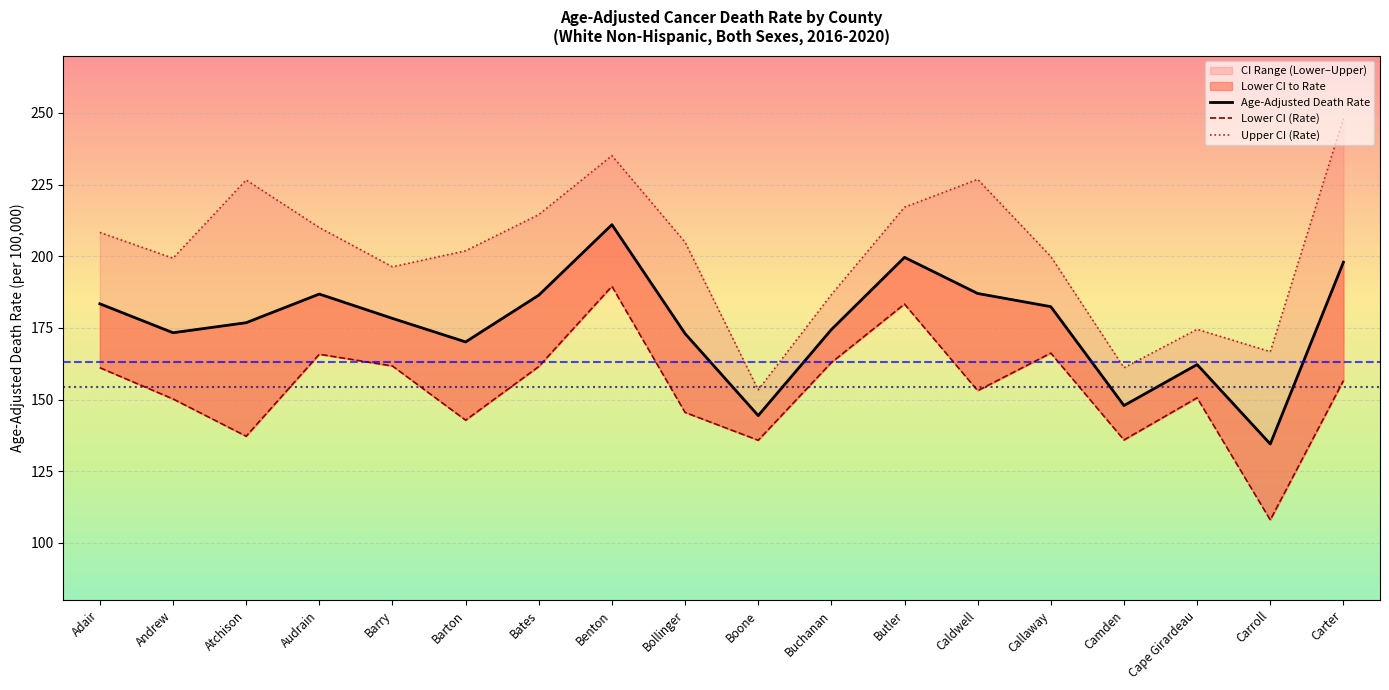

How many lines are shown in the chart?

3